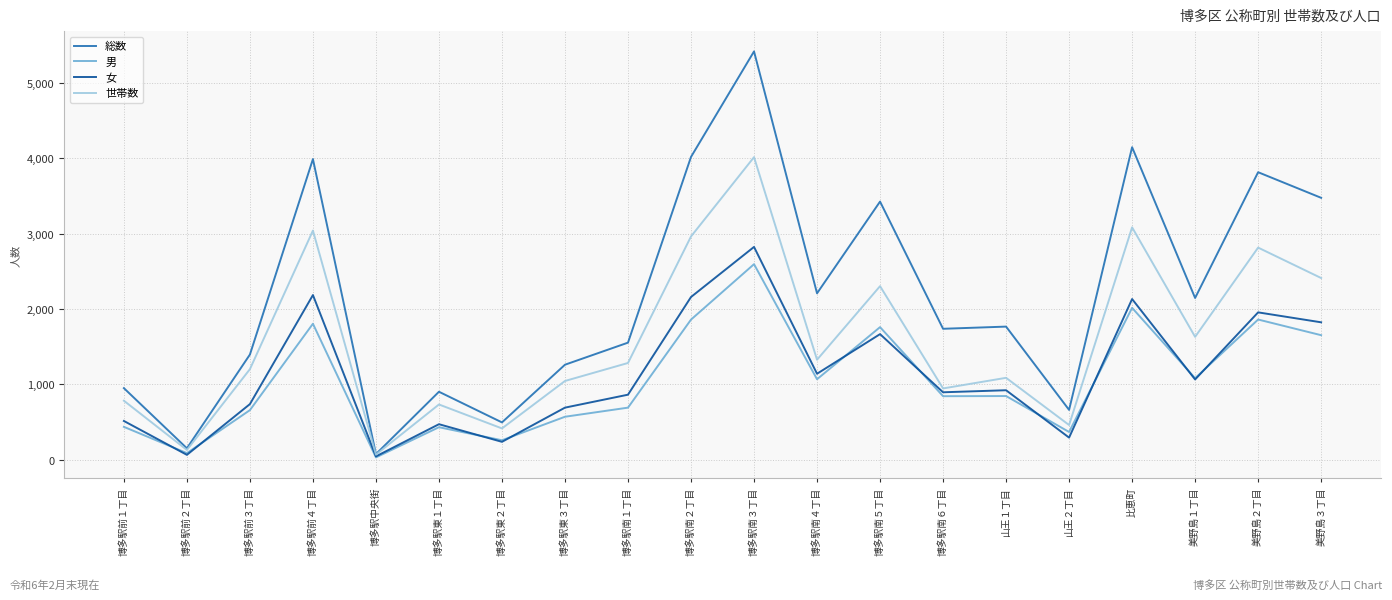

Is the value of 世帯数 at 博多駅中央街 greater than the value of 女 at 山王２丁目?

No